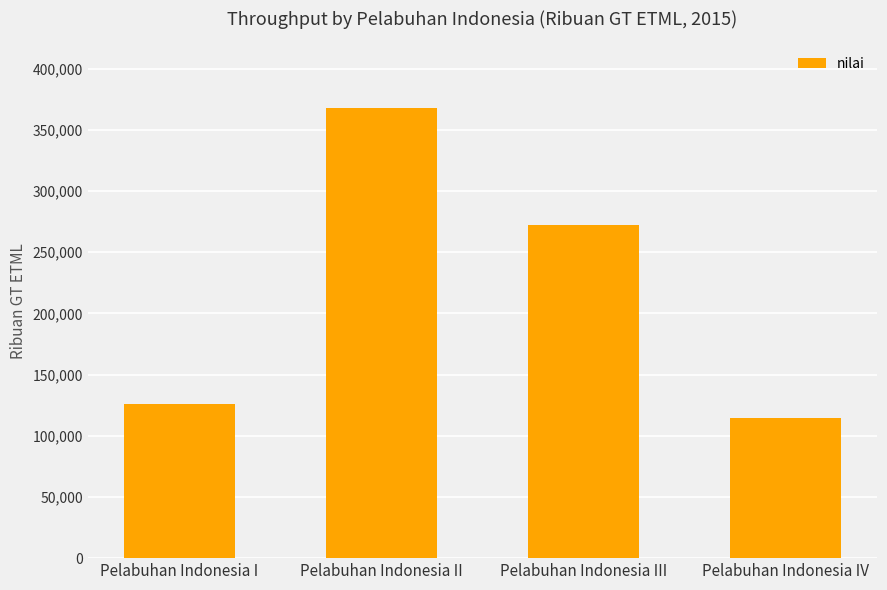

What is the greatest value displayed?

367881